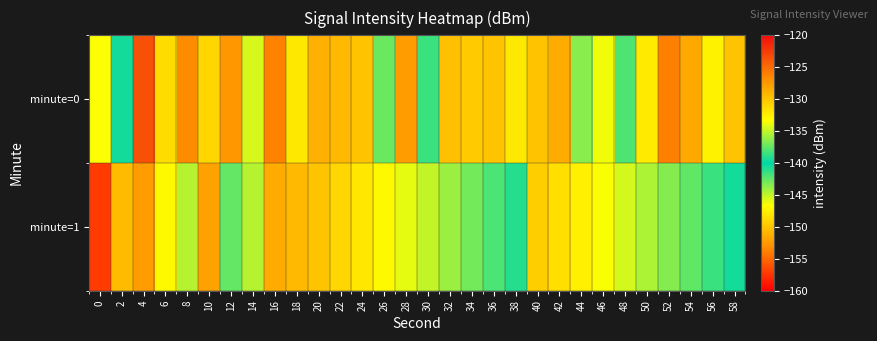

How many data points does each series have?

30